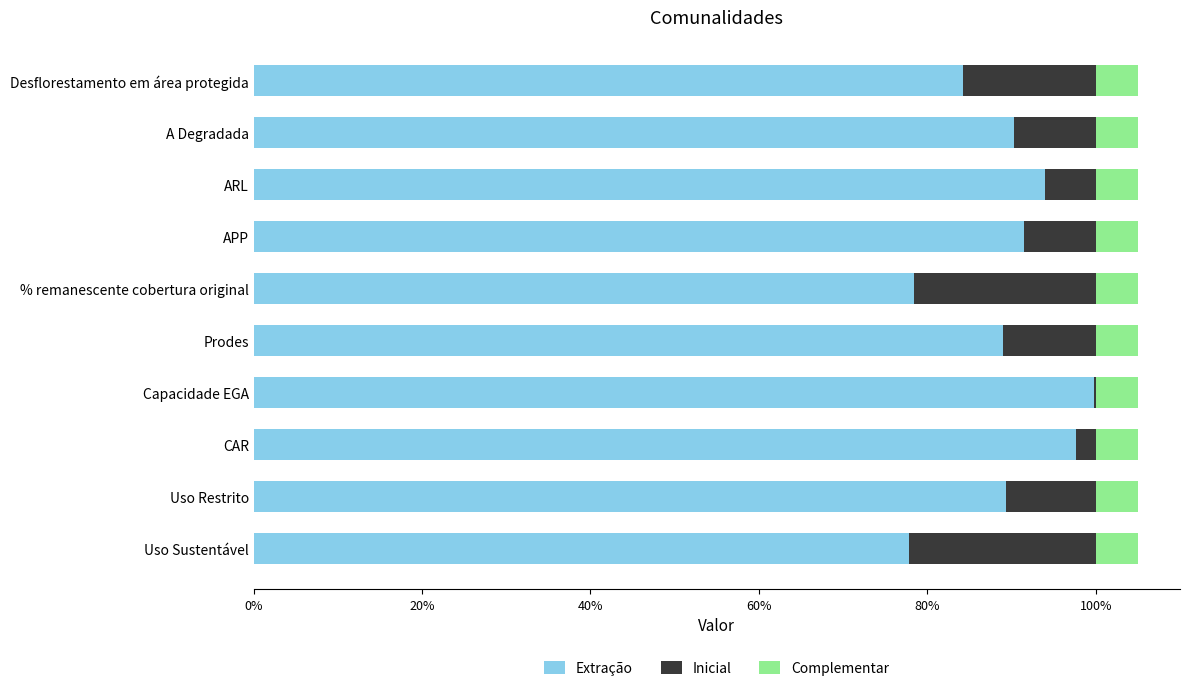

What are all the series names shown in the legend?

Extração, Inicial, Complementar